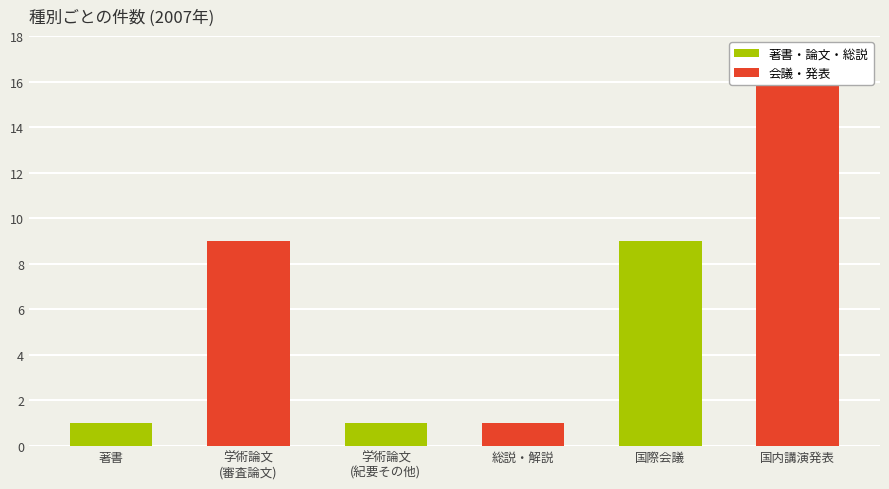

How many 著書・論文・総説 values are between 1 and 9?

3